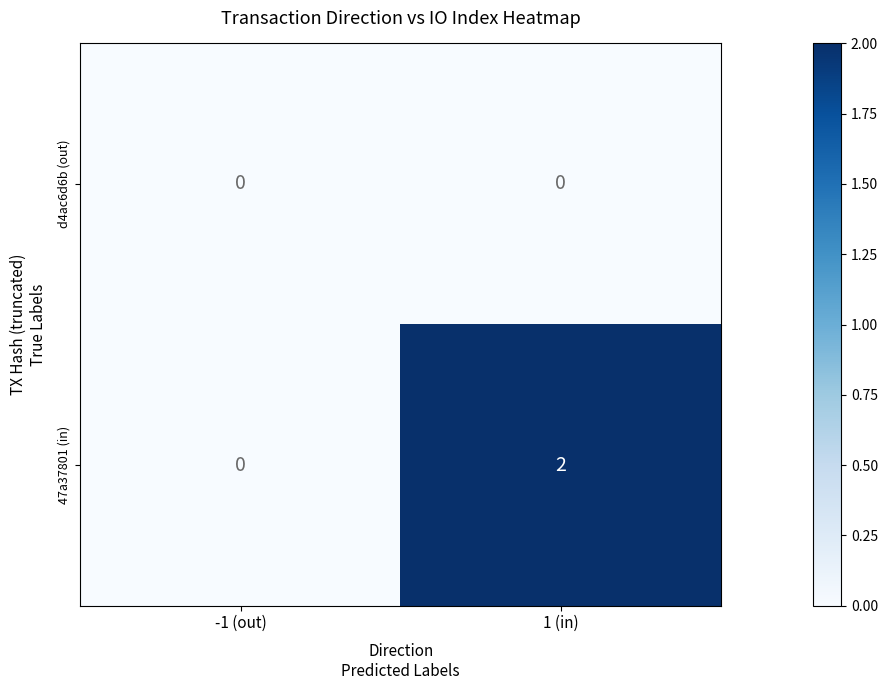

Reading right to left, transcribe all the data shown in this chart.

d4ac6d6b (out): 1 (in)=0	-1 (out)=0
47a37801 (in): 1 (in)=2	-1 (out)=0